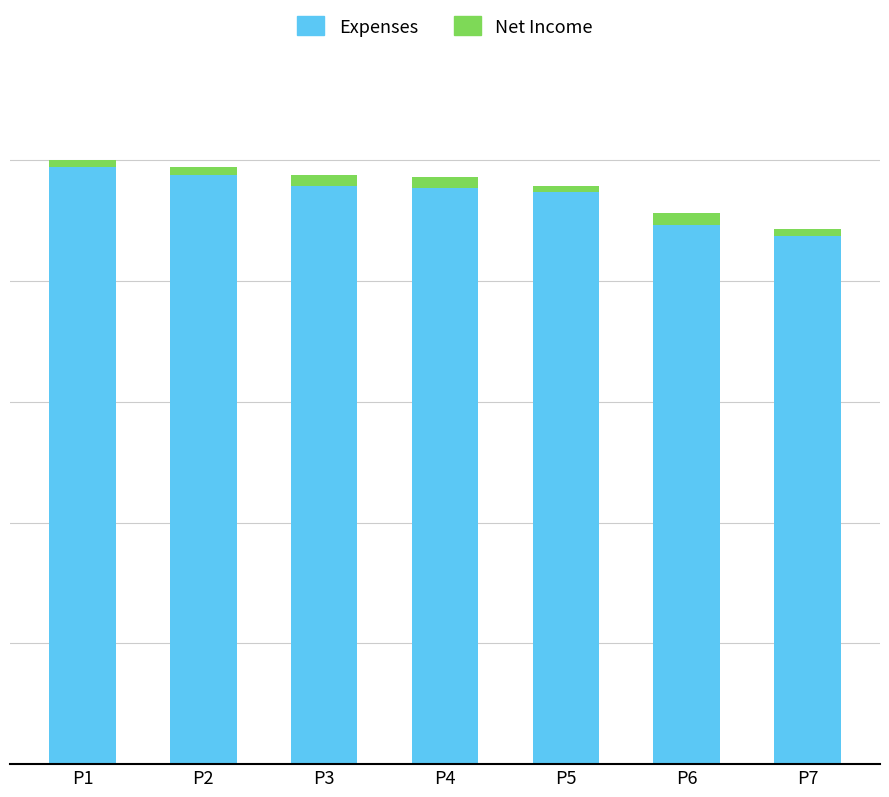

What are all the series names shown in the legend?

Expenses, Net Income